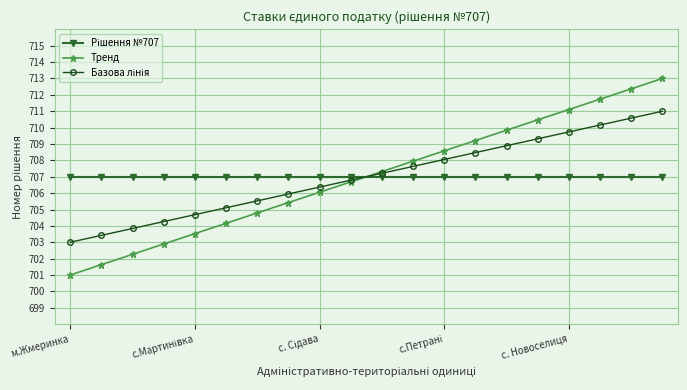

What is the greatest value displayed?

713.0